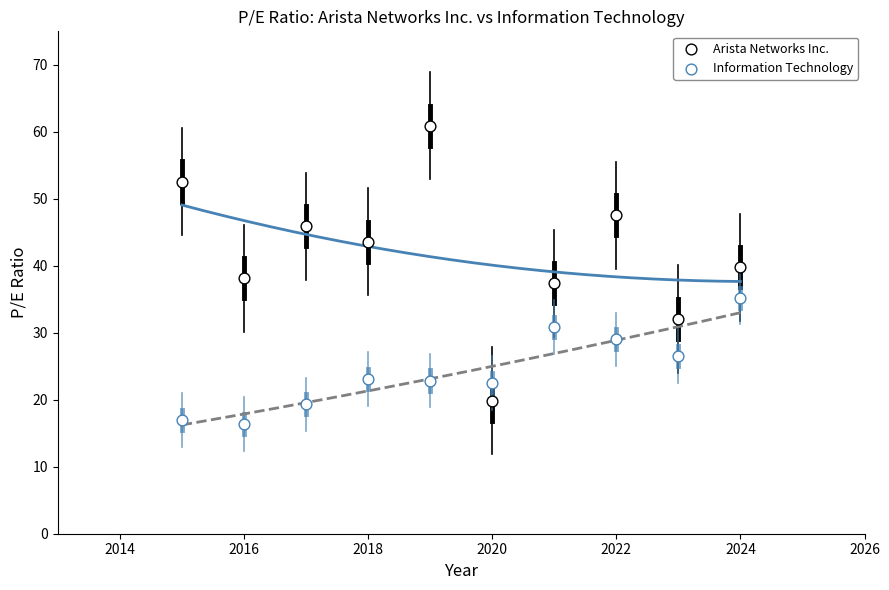

How many data points are displayed?

20